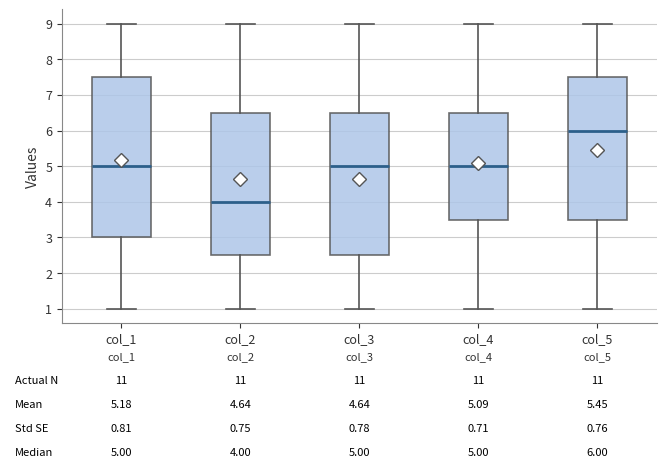

Which box has the highest median line?

col_5